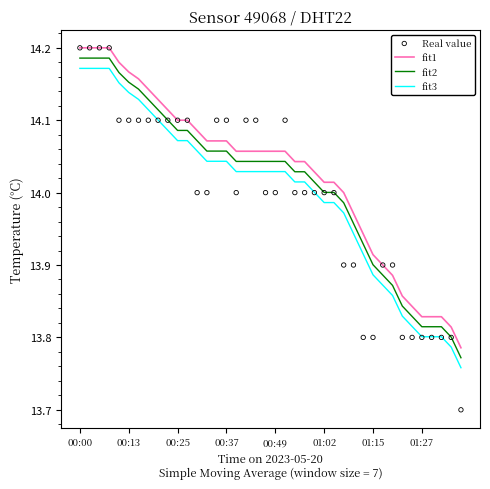

True or false: fit1 and fit2 intersect in this chart.

False